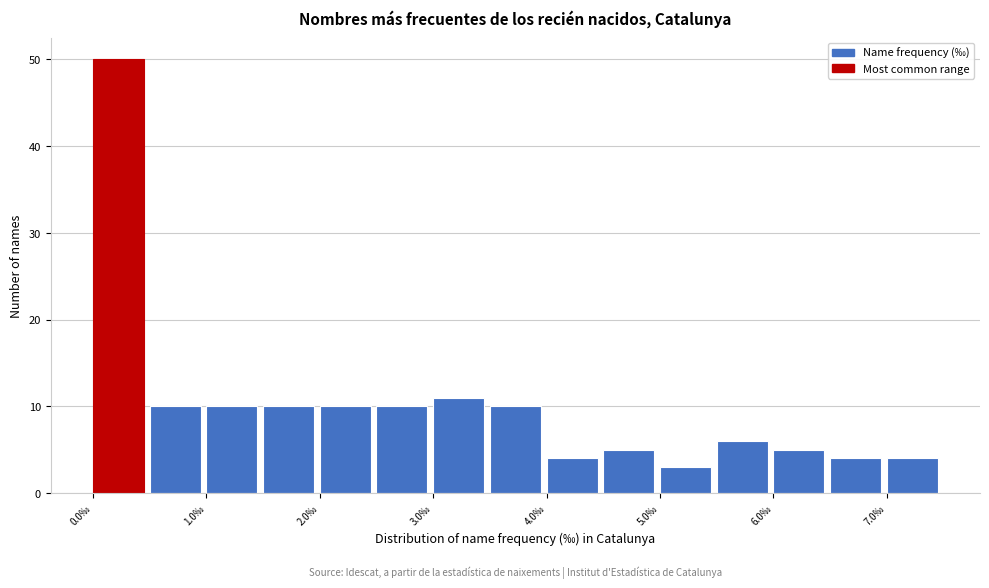

How tall is the bar that spans 3.5 to 4.0 on the x-axis? The values are not printed on the chart, so give them approximately, as read against the axis.

10